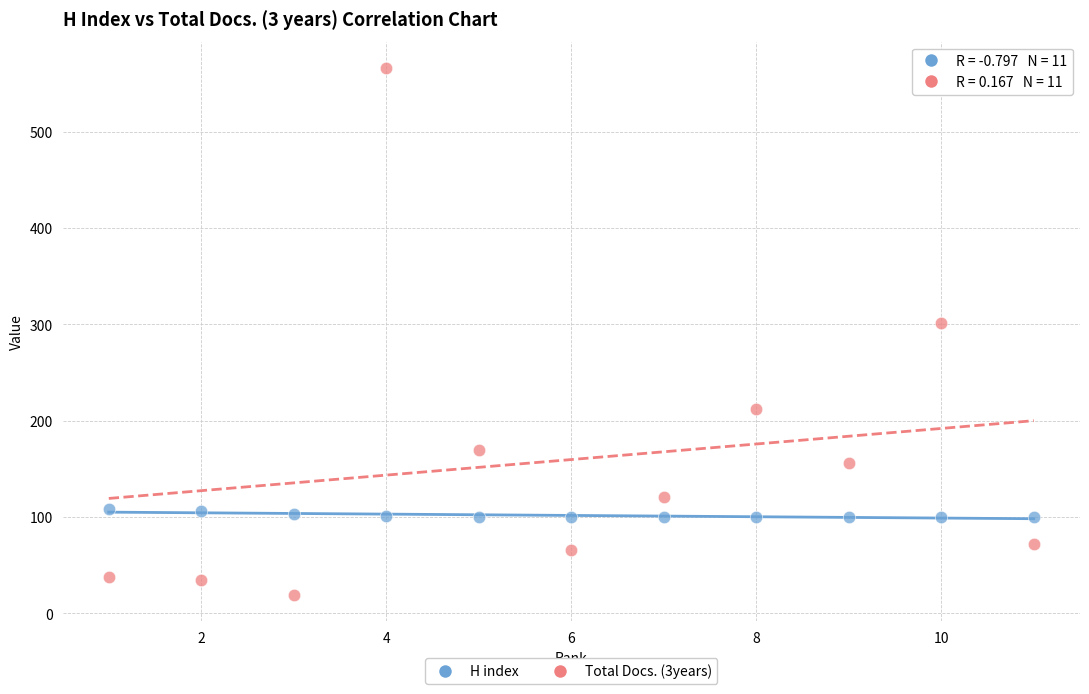

Which series has the widest spread of Y values?

Total Docs. (3years)